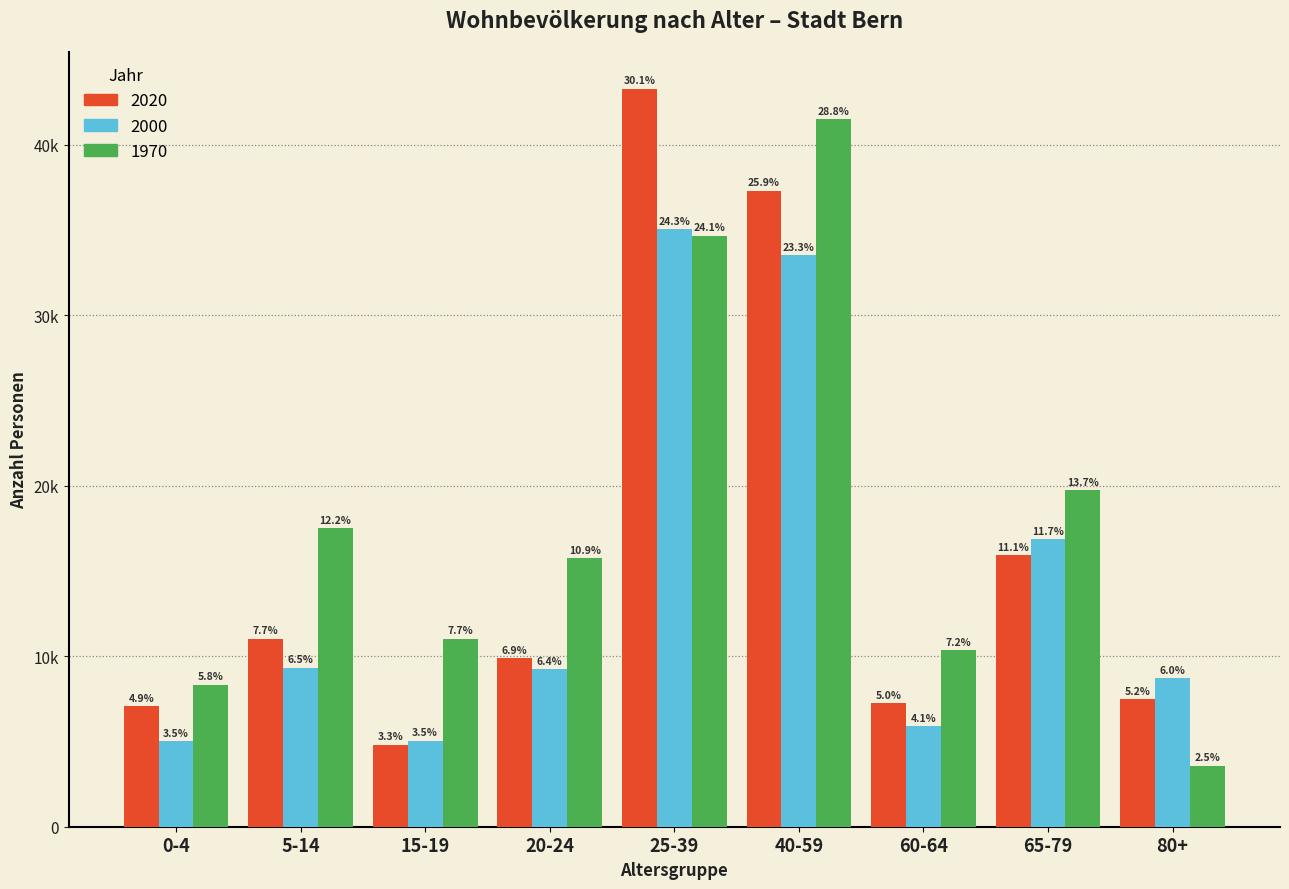

What are all the series names shown in the legend?

2020, 2000, 1970